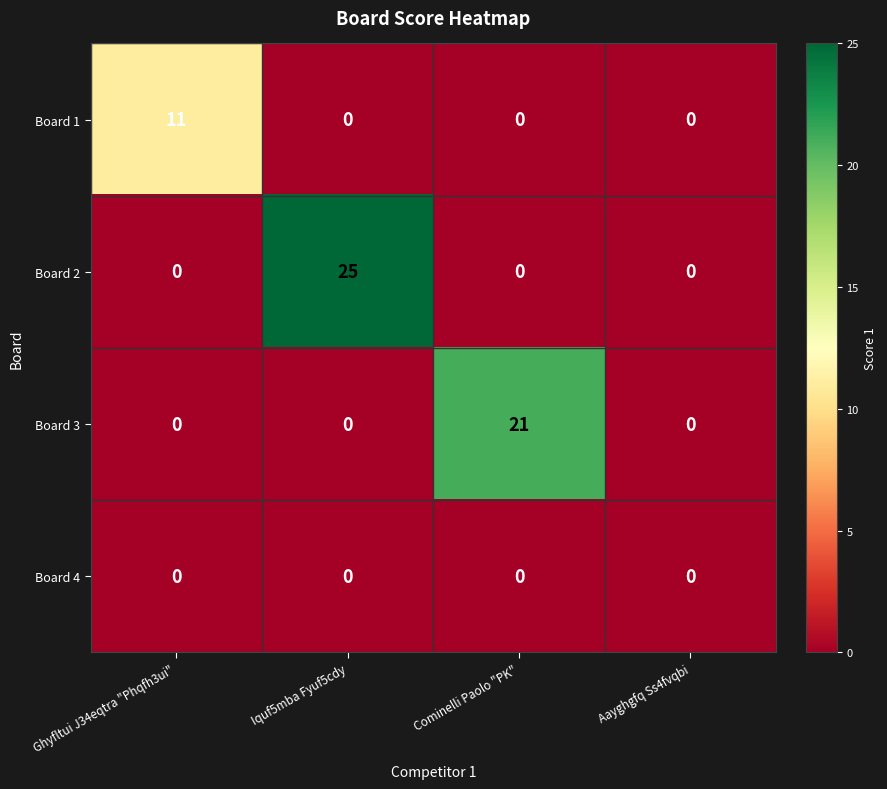

Reading right to left, extract all data points from this chart.

Board 1: 0	0	0	11
Board 2: 0	0	25	0
Board 3: 0	21	0	0
Board 4: 0	0	0	0